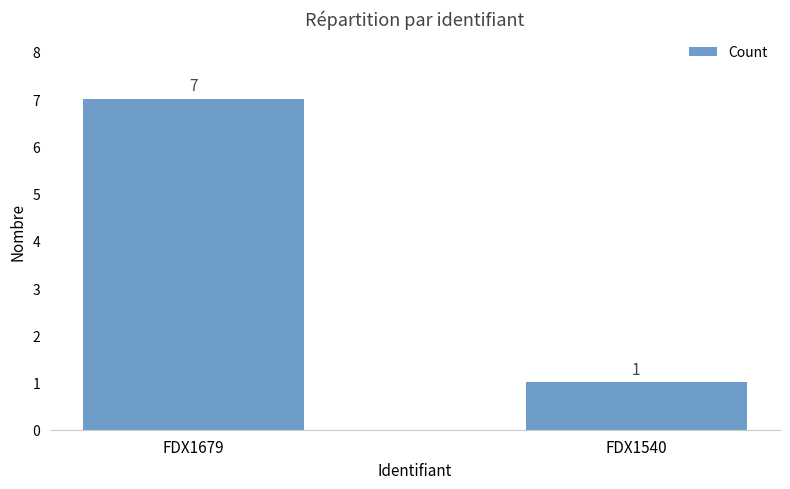

Does the chart contain any negative values?

No